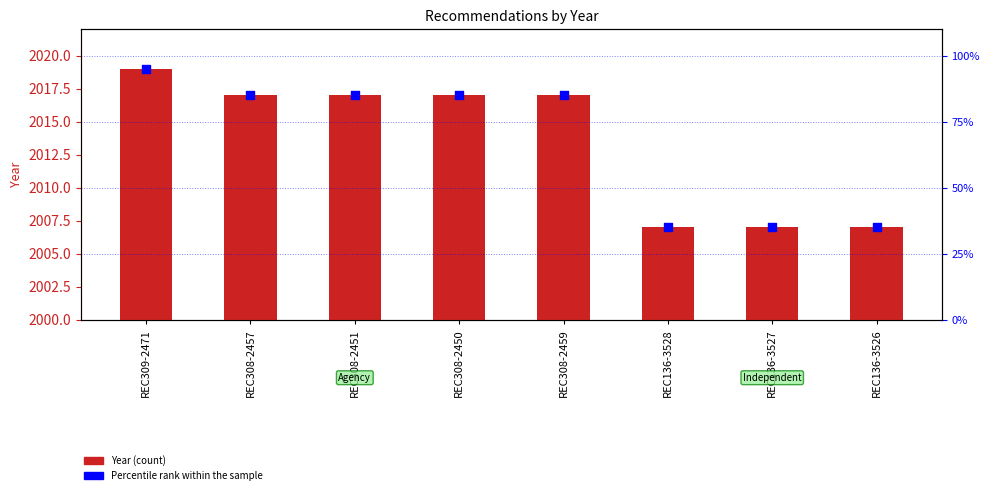

What is the total value across all series at REC308-2459?

2102